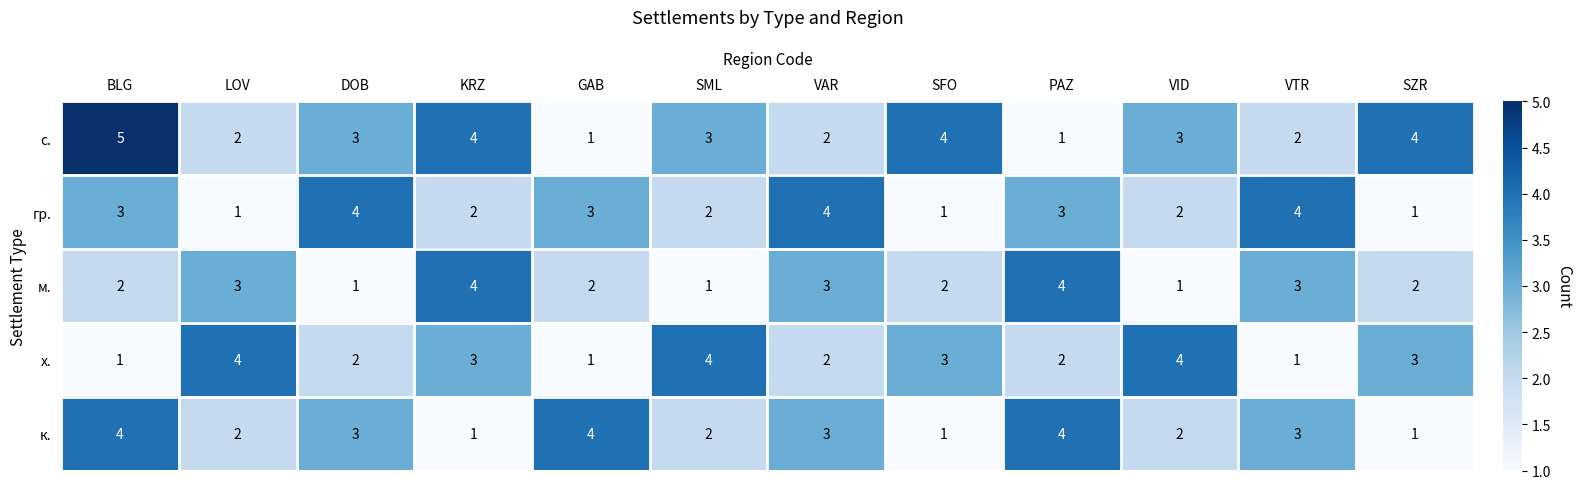

Count the number of data series in this chart.

5